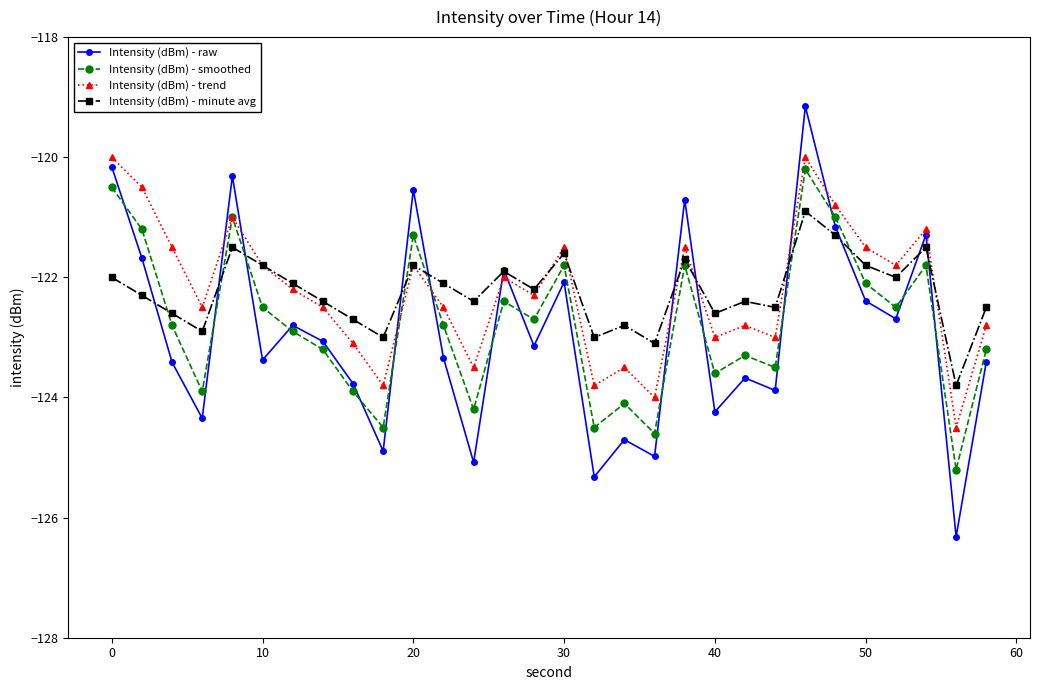

Which series ends up on top after the final intersection of Intensity (dBm) - smoothed and Intensity (dBm) - raw?

Intensity (dBm) - smoothed